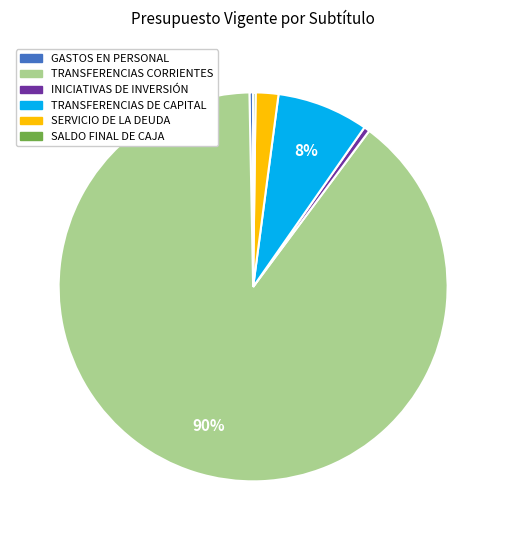

What is the largest slice in the pie chart?

TRANSFERENCIAS CORRIENTES